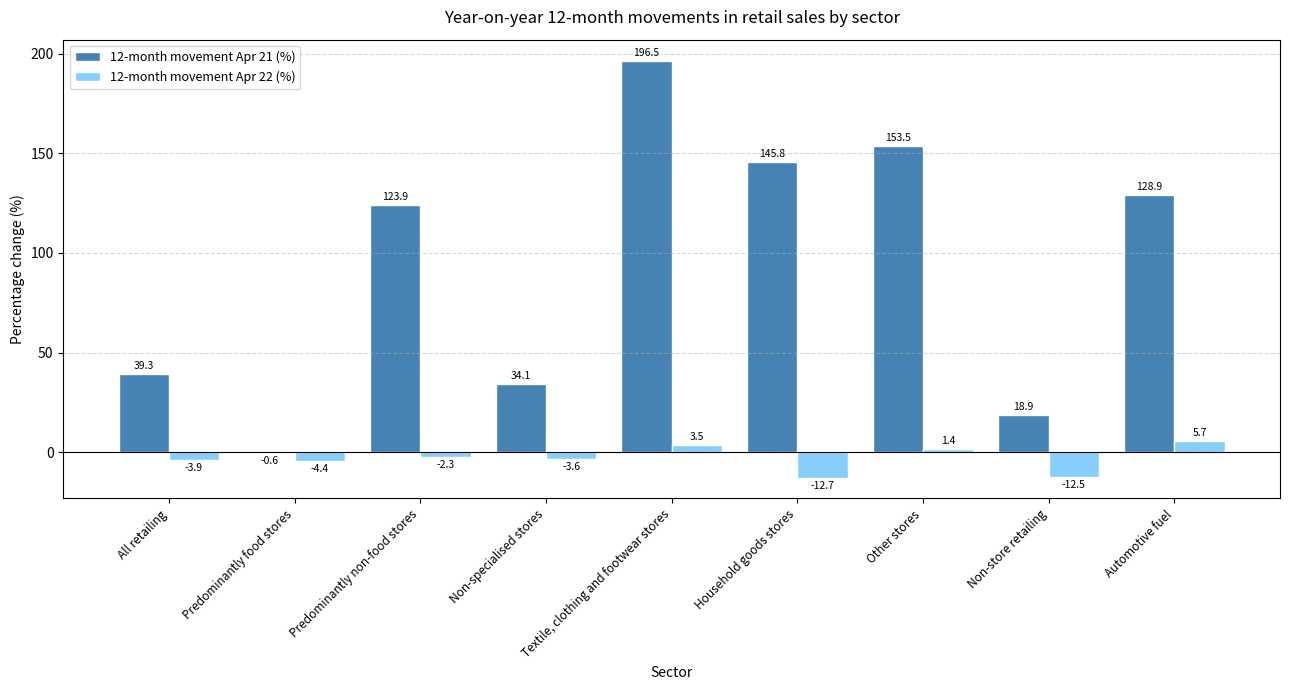

Is the value of 12-month movement Apr 21 (%) at Predominantly non-food stores greater than the value of 12-month movement Apr 22 (%) at Non-store retailing?

Yes